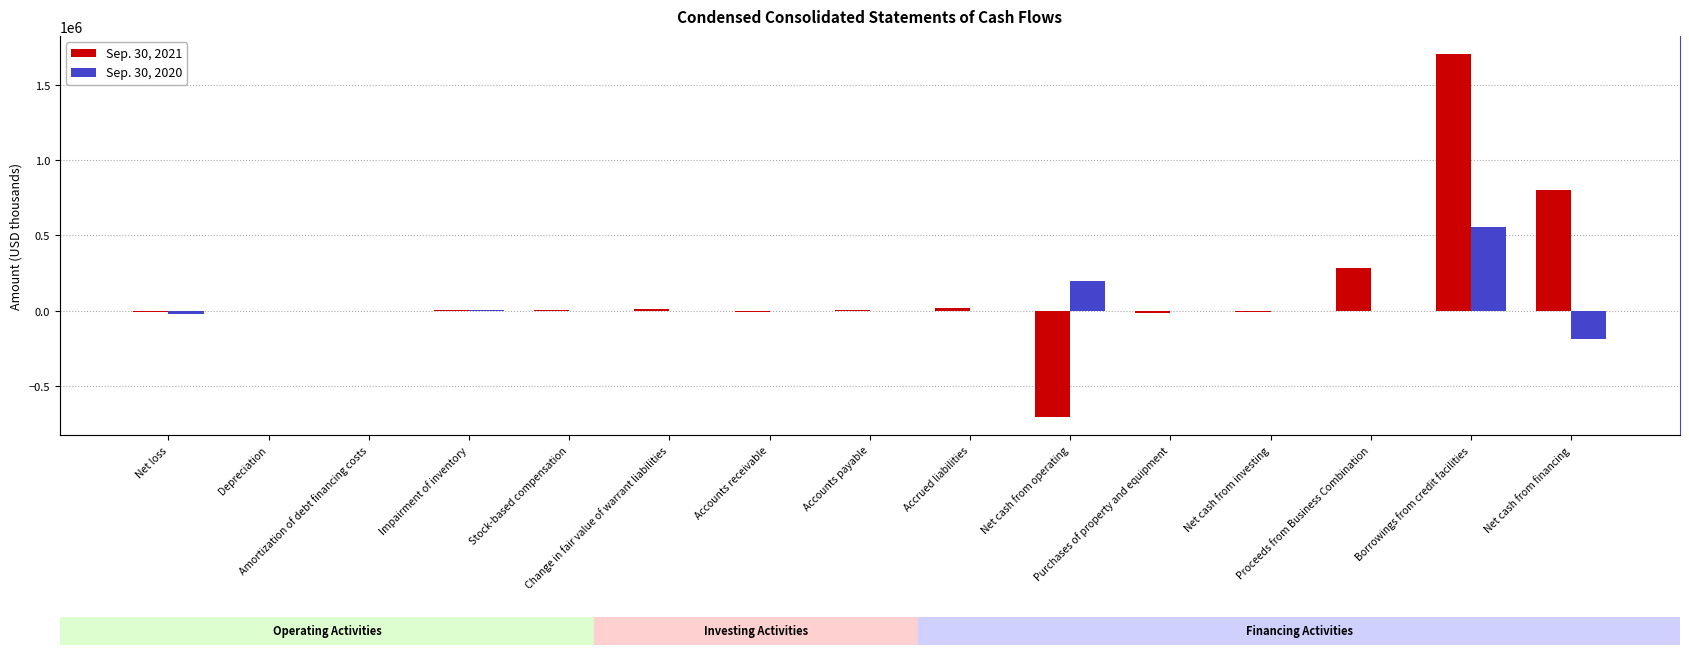

At which category is the sum across all series the highest?

Borrowings from credit facilities